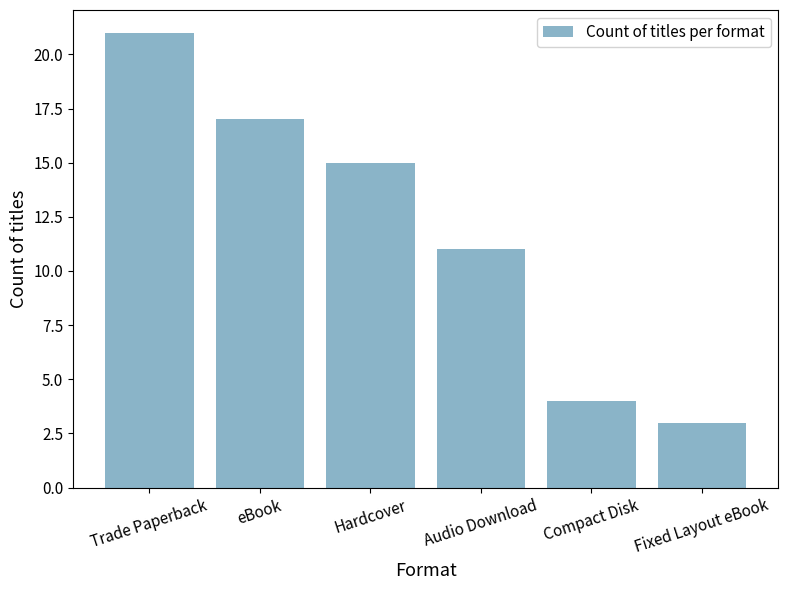

What is the smallest value displayed?

3